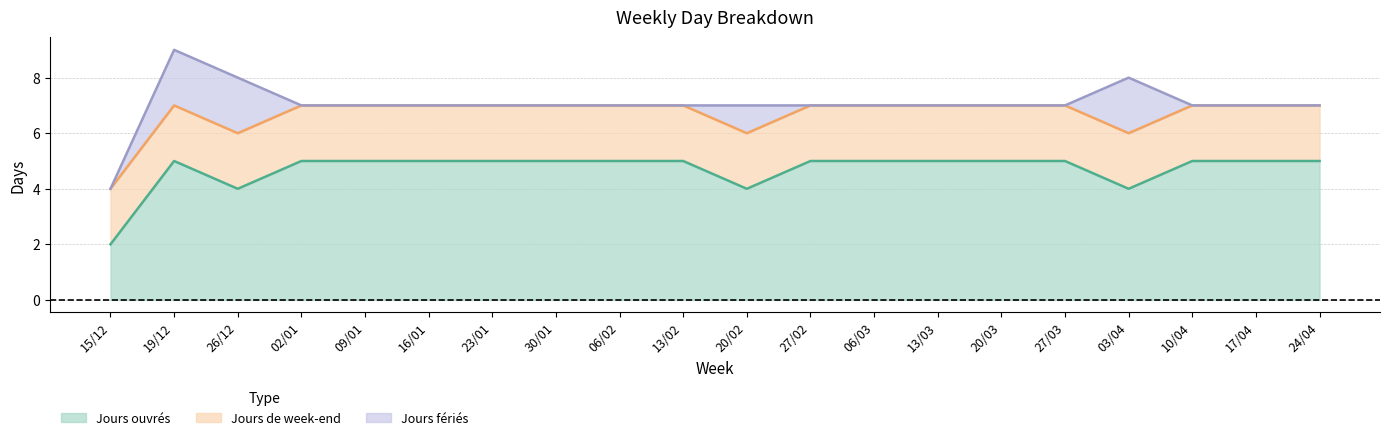

Does the chart display data point markers on the line(s)?

No